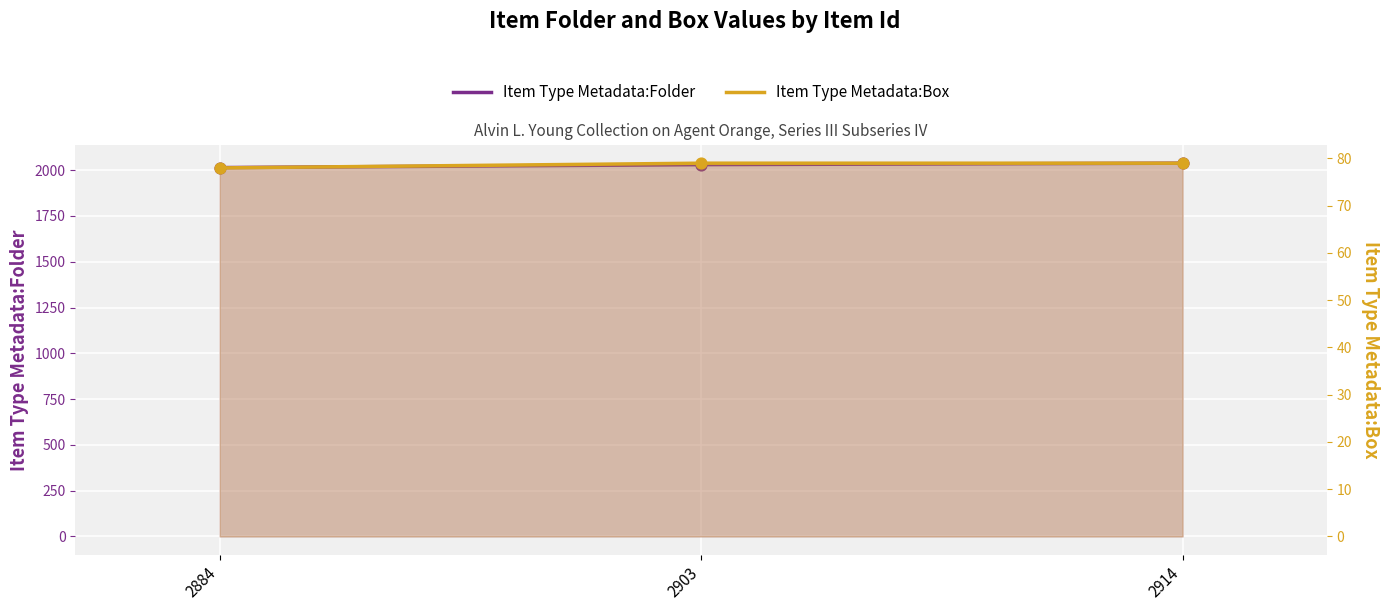

Which series has the widest spread of Y values?

Item Type Metadata:Folder